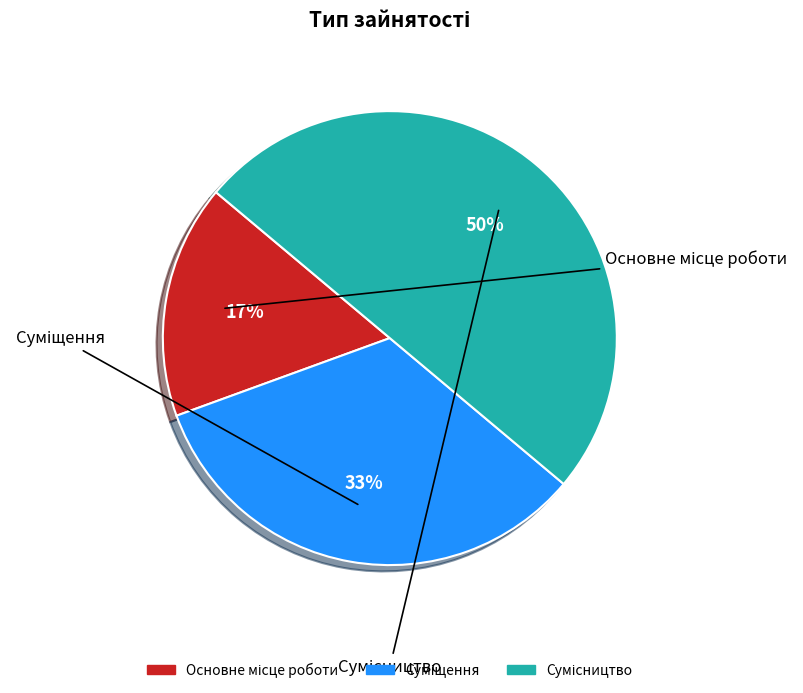

Between Основне місце роботи and Суміщення, which is larger?

Суміщення